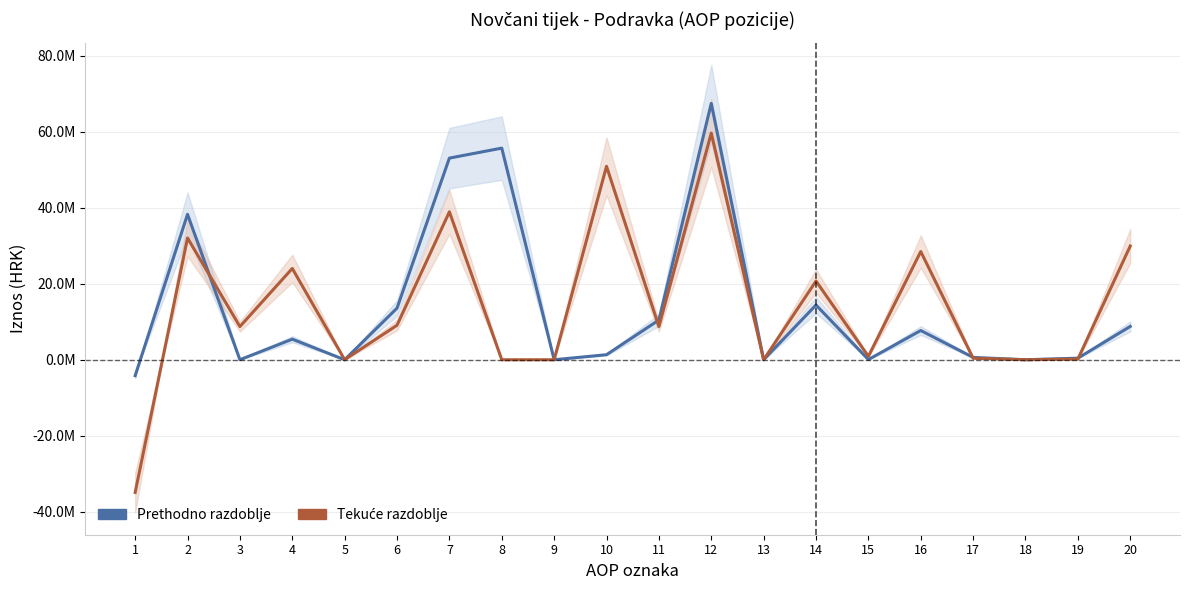

Which has a higher value, 12 or 7?

12